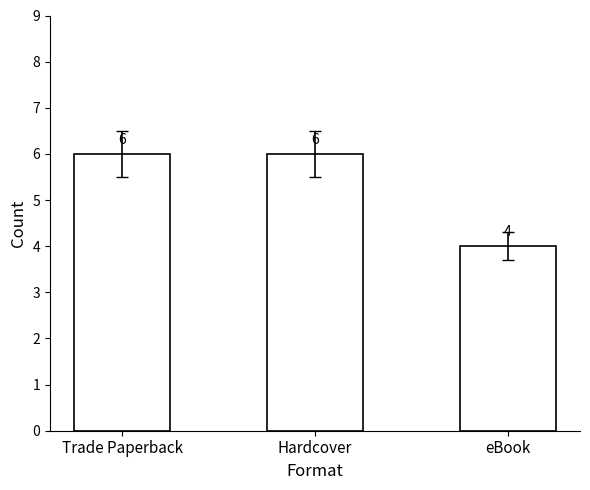

Reading left to right, list all the values displayed in this chart.

6	6	4